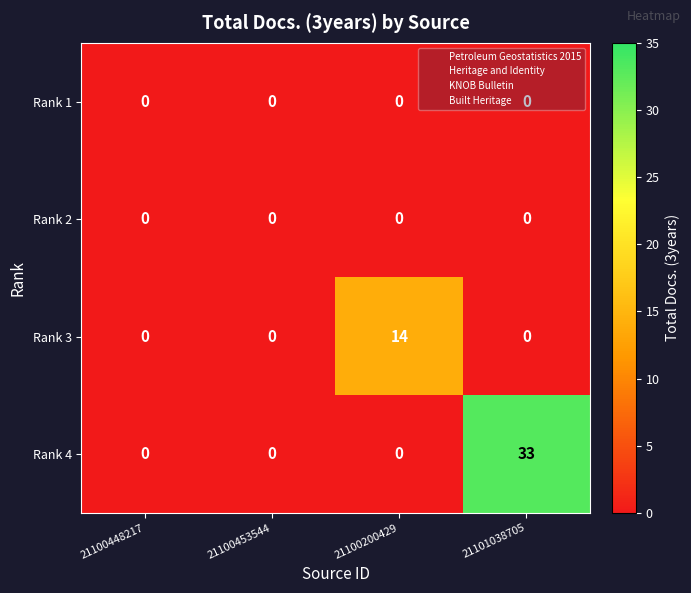

What is the spread (max minus min) of values at 21100200429?

14